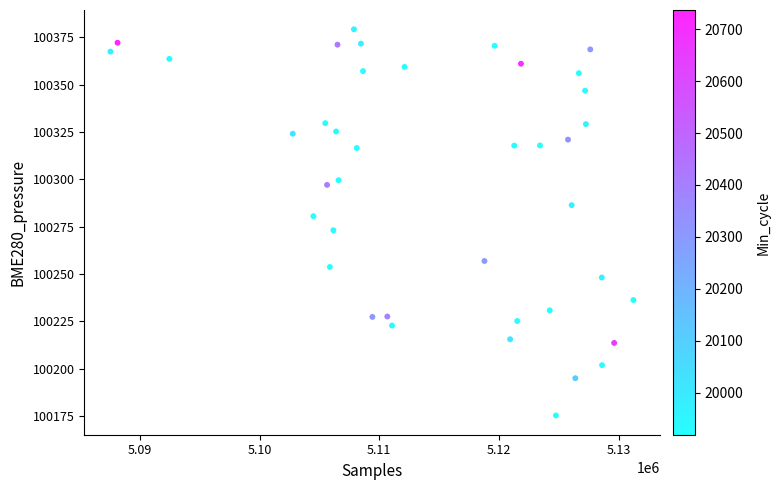

What is the range of X values (max minus min)?

43701.0